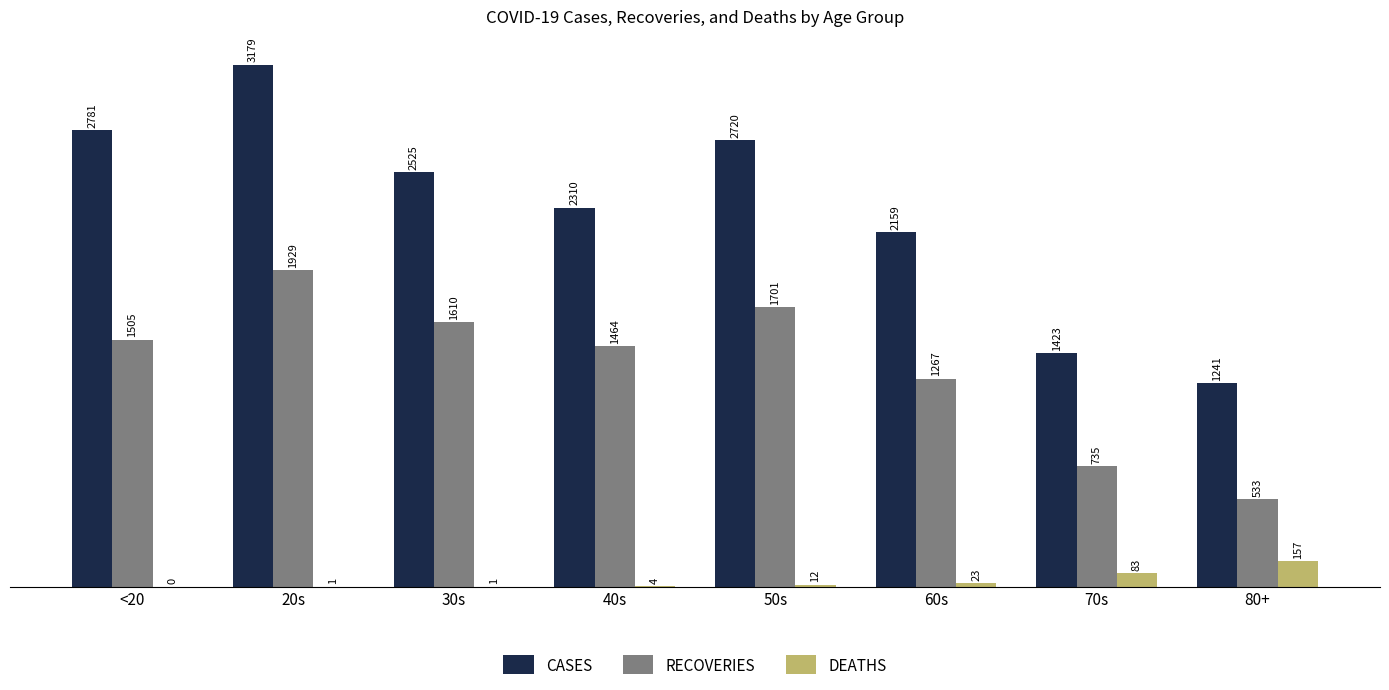

What is the approximate value of DEATHS at 80+, to the nearest 50?

150